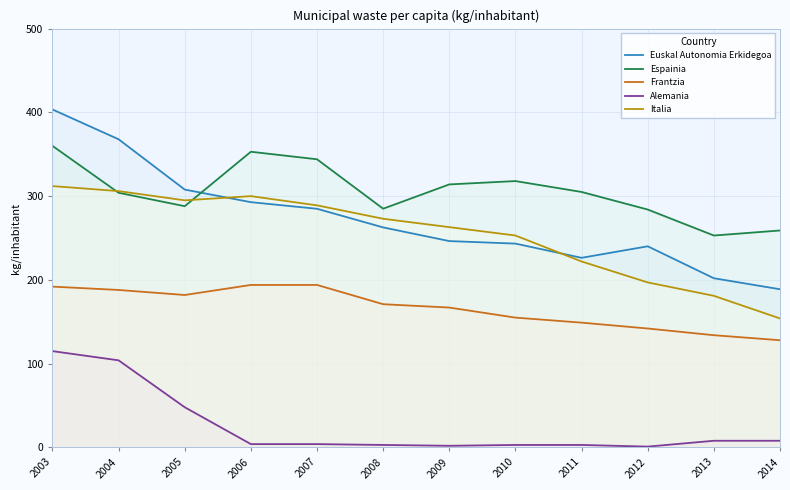

What is the difference between the maximum and second lowest values in the Frantzia series?

60.0